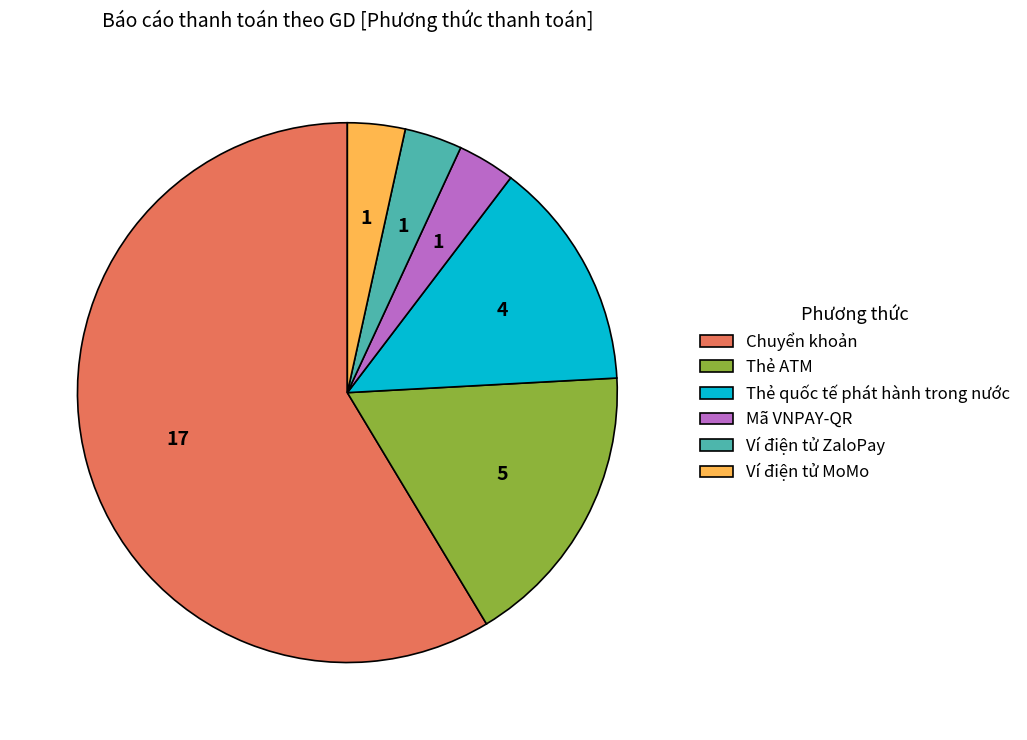

Does Ví điện tử ZaloPay account for over 50% of the chart?

No